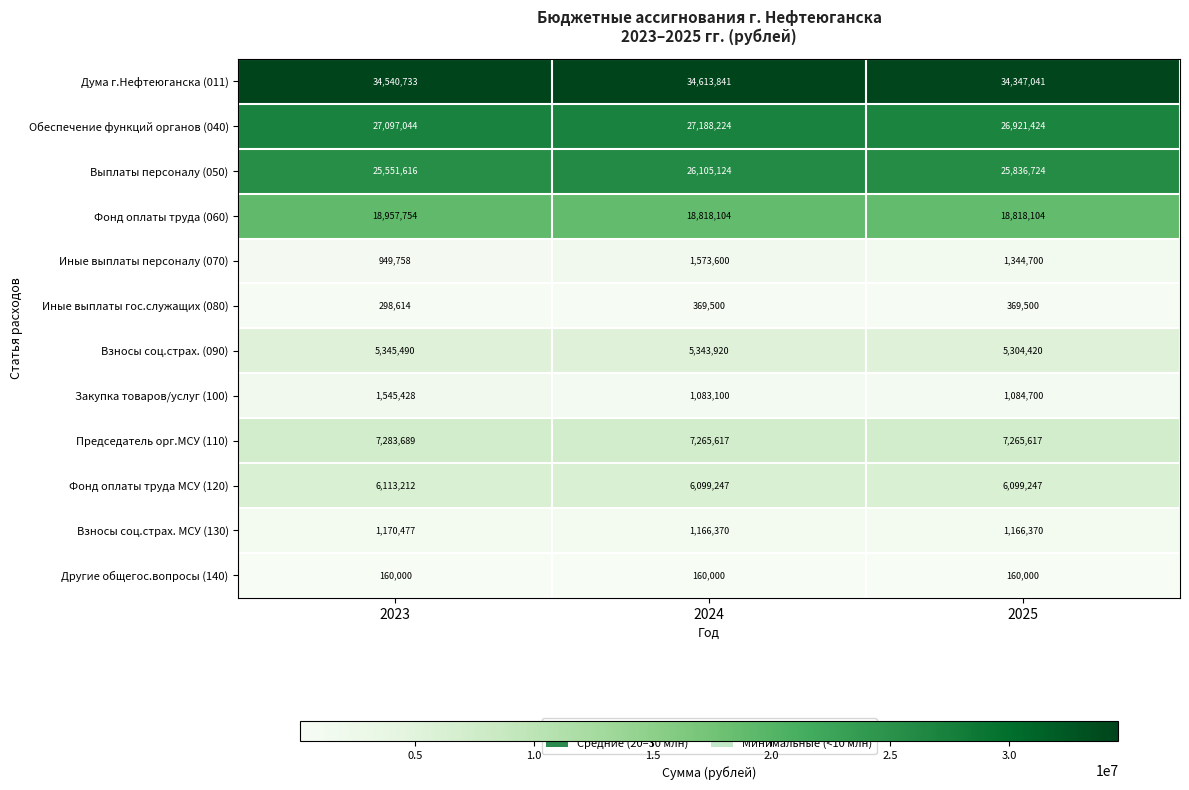

What is the smallest value displayed?

160000